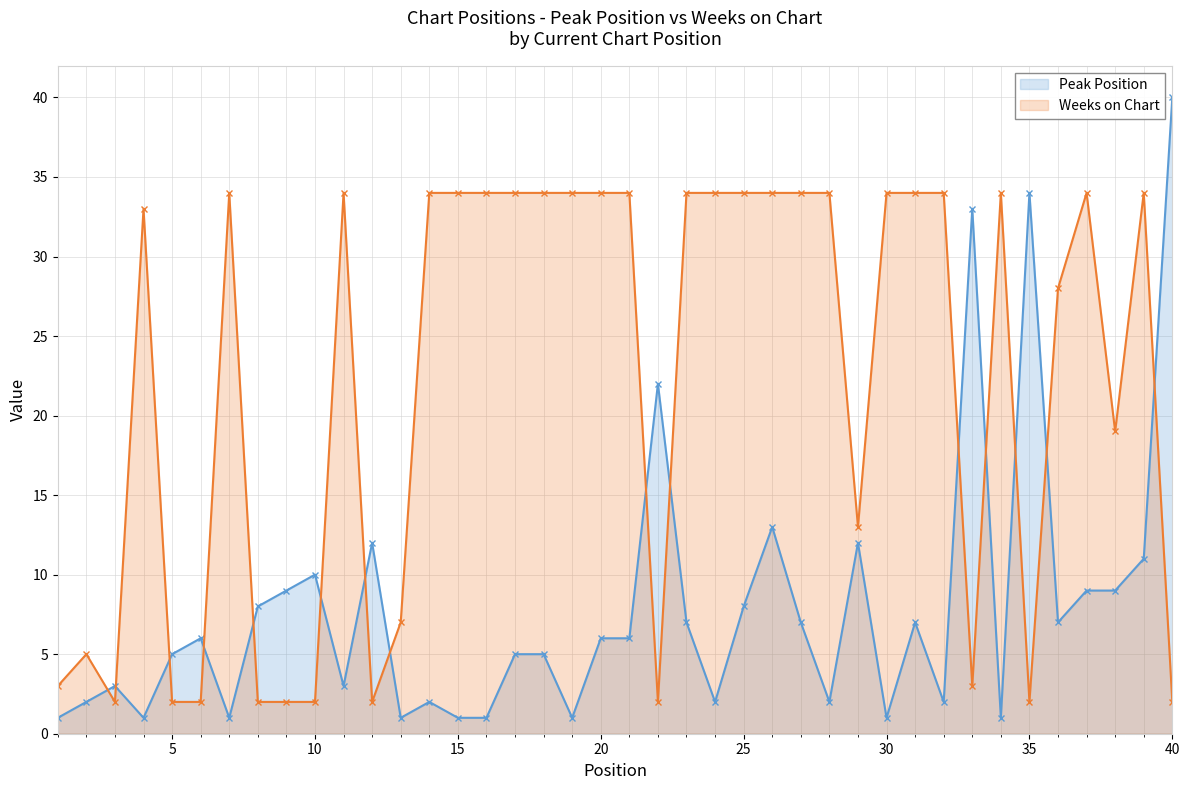

What is the greatest value displayed?

40